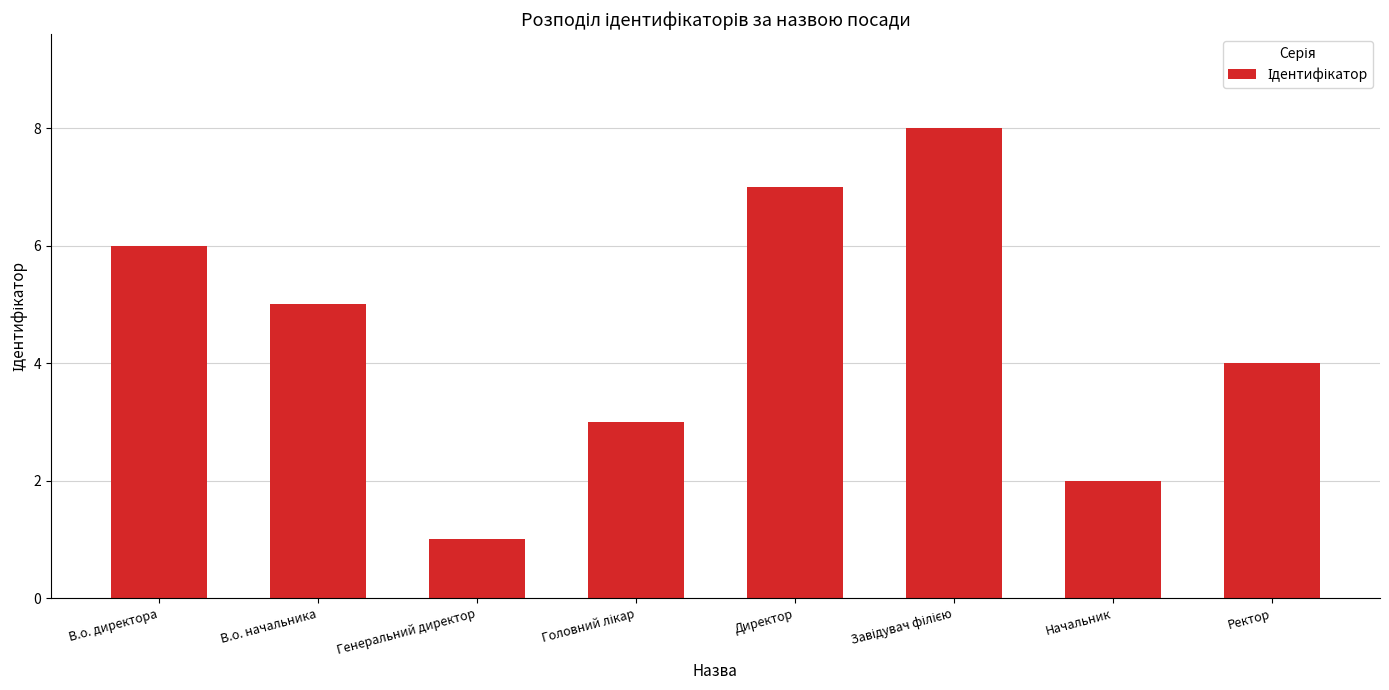

What is the greatest value displayed?

8